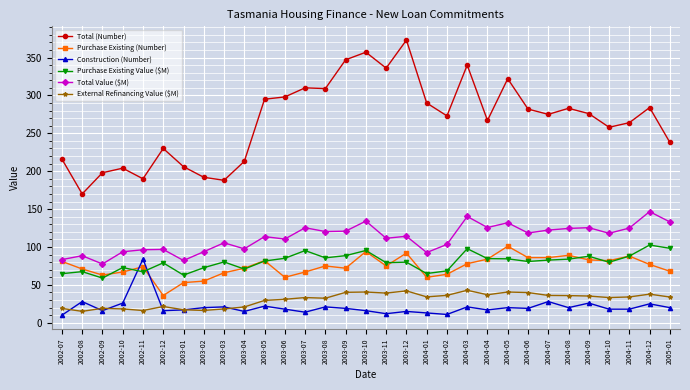

Is the value of Construction (Number) at 2002-10 greater than the value of Purchase Existing (Number) at 2004-02?

No